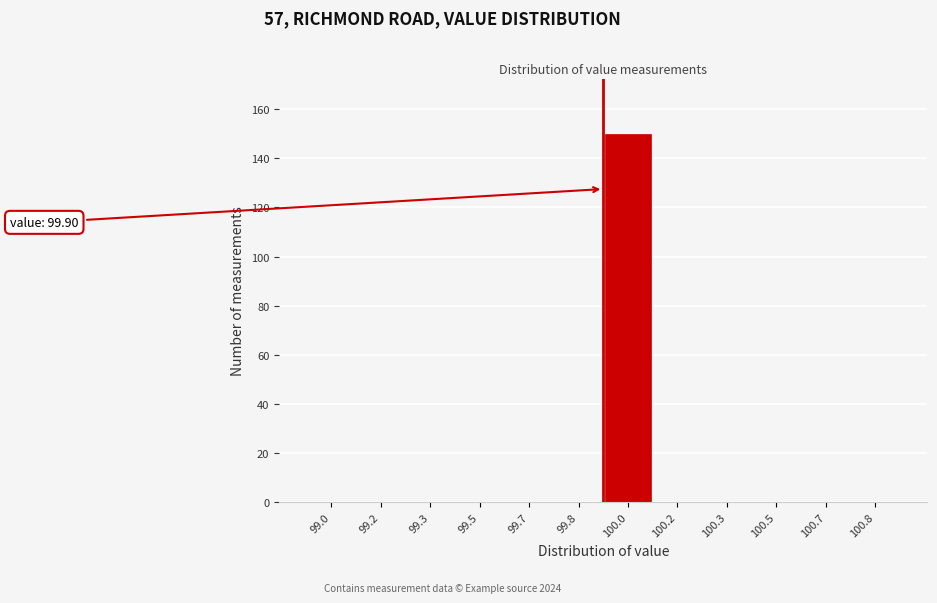

Reading left to right, list all the values displayed in this chart.

99.0=0	99.2=0	99.3=0	99.5=0	99.7=0	99.8=0	100.0=150	100.2=0	100.3=0	100.5=0	100.7=0	100.8=0